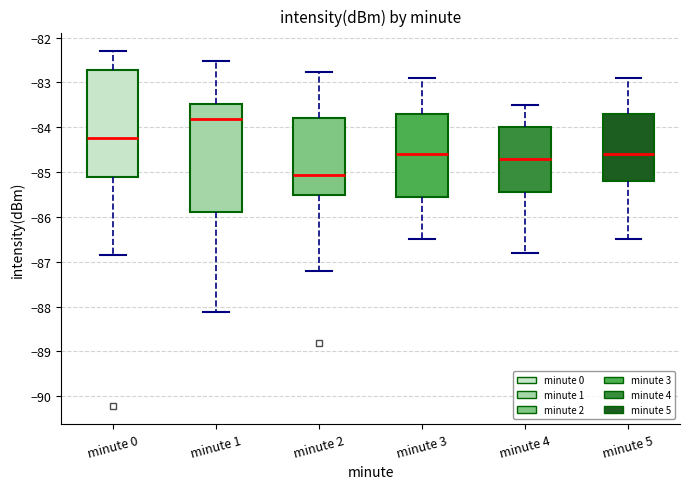

Reading left to right, transcribe this box plot: for each box, give where its median line is, the range the box spans, and where its two whiskers end, as read against the y-axis. The values are not printed on the chart, so give them approximately, as read against the axis.

minute 0: median -84.2, box -85.1 to -82.7, whiskers -86.8 to -82.3
minute 1: median -83.8, box -85.9 to -83.5, whiskers -88.1 to -82.5
minute 2: median -85.1, box -85.5 to -83.8, whiskers -87.2 to -82.8
minute 3: median -84.6, box -85.5 to -83.7, whiskers -86.5 to -82.9
minute 4: median -84.7, box -85.4 to -84.0, whiskers -86.8 to -83.5
minute 5: median -84.6, box -85.2 to -83.7, whiskers -86.5 to -82.9